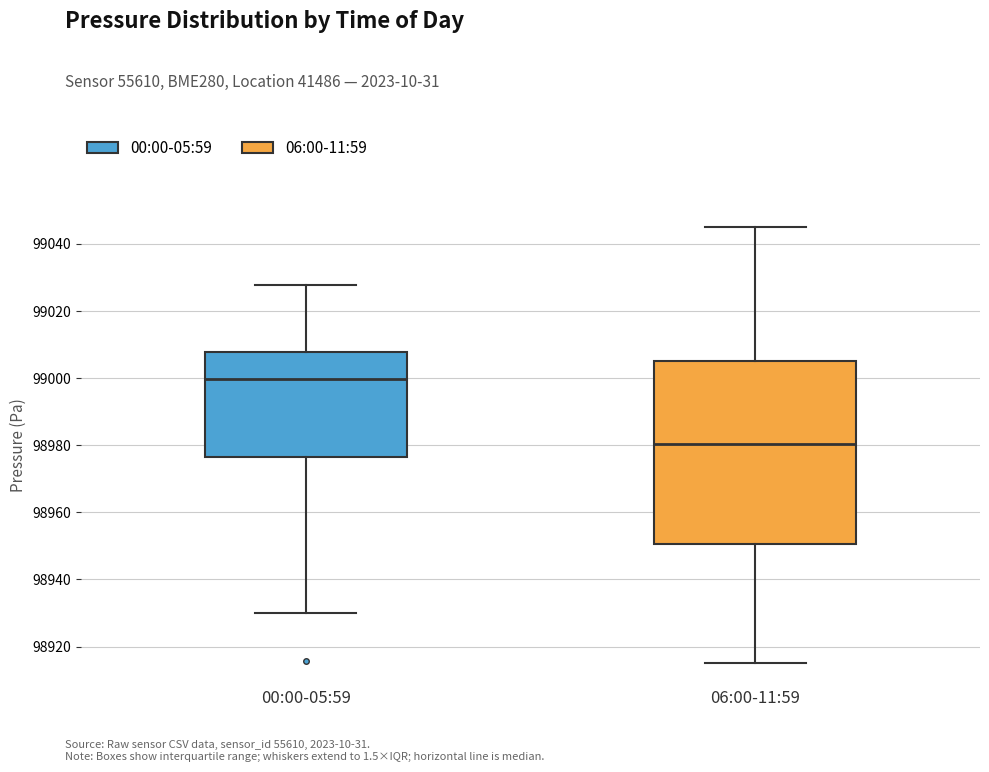

Where does the median line of the box for 06:00-11:59 sit on the y-axis? The values are not printed on the chart, so give them approximately, as read against the axis.

98980